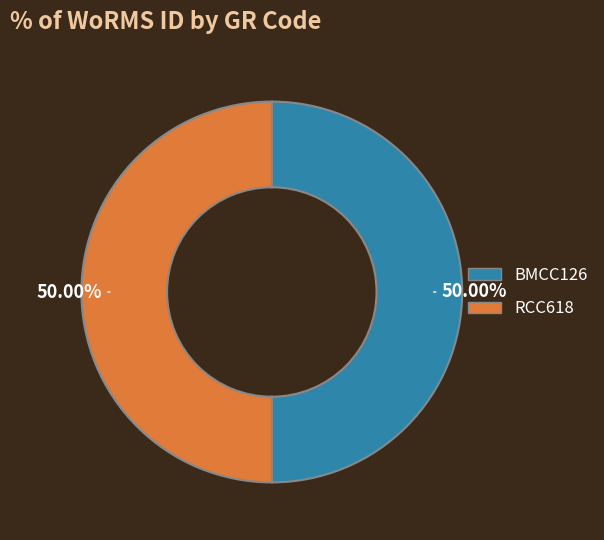

Rank the categories by value from highest to lowest.

RCC618, BMCC126